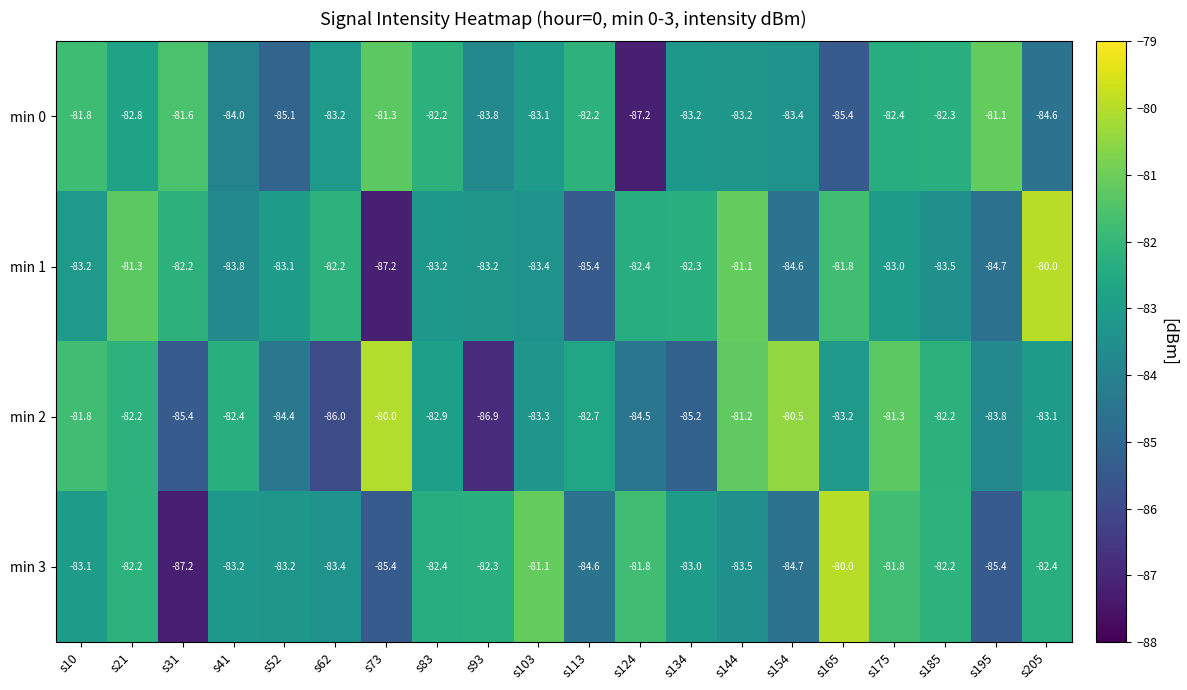

At s103, list the series in order from largest to smallest.

min 3, min 0, min 2, min 1